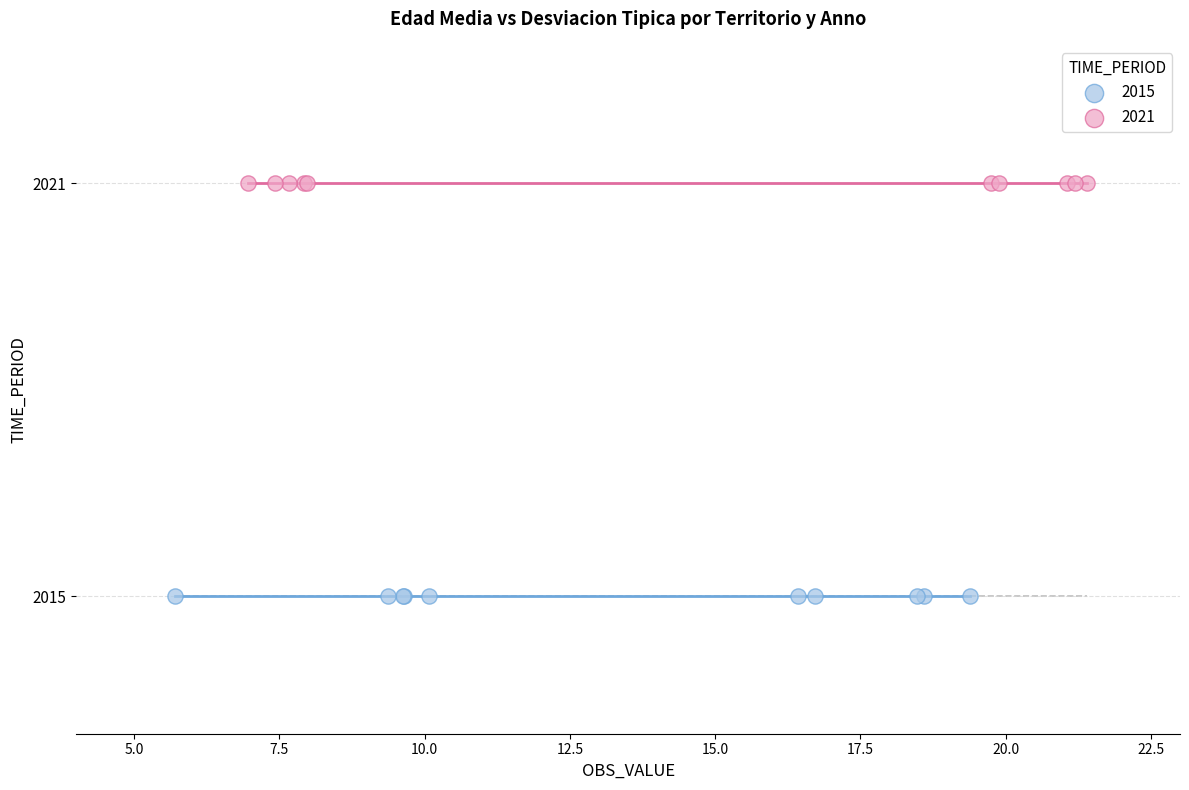

Which series contains the lowest Y value?

2015